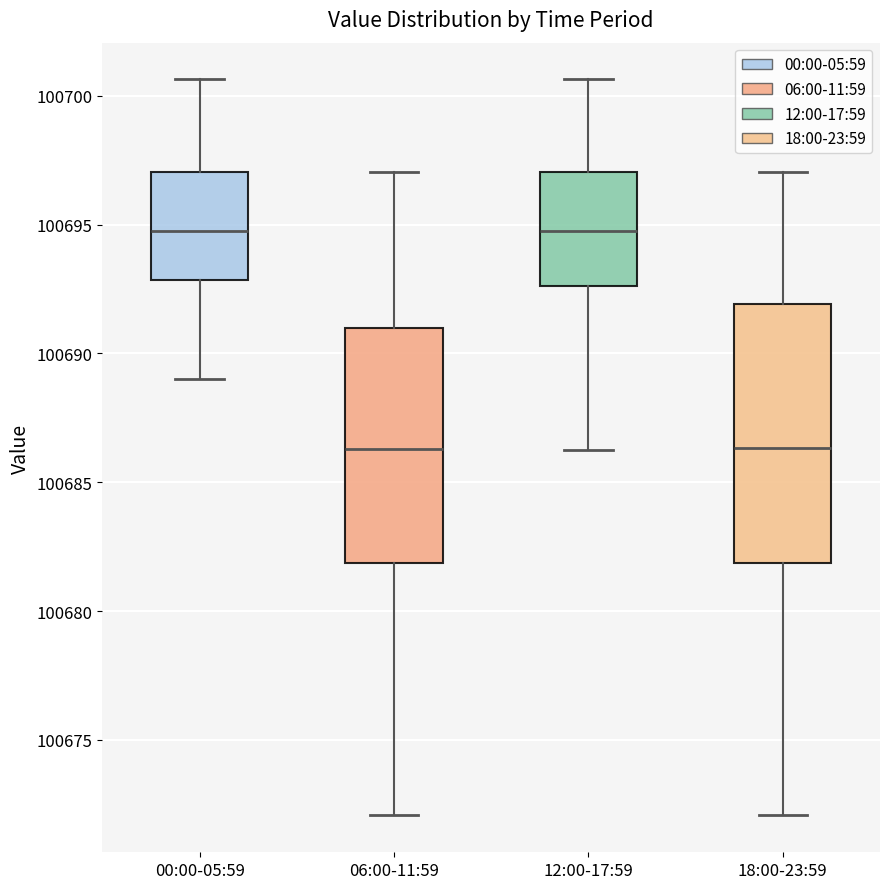

Reading left to right, transcribe this box plot: for each box, give where its median line is, the range the box spans, and where its two whiskers end, as read against the y-axis. The values are not printed on the chart, so give them approximately, as read against the axis.

00:00-05:59: median 100695.0, box 100693.0 to 100697.0, whiskers 100689.0 to 100700.5
06:00-11:59: median 100686.5, box 100682.0 to 100691.0, whiskers 100672.0 to 100697.0
12:00-17:59: median 100695.0, box 100692.5 to 100697.0, whiskers 100686.5 to 100700.5
18:00-23:59: median 100686.5, box 100682.0 to 100692.0, whiskers 100672.0 to 100697.0